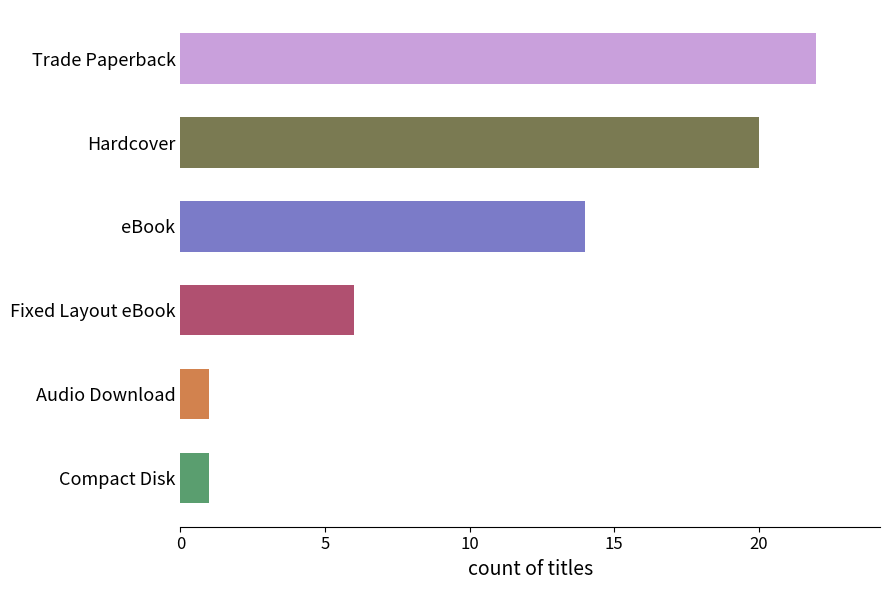

Approximately how many times larger is the value at eBook compared to Fixed Layout eBook?

2.3